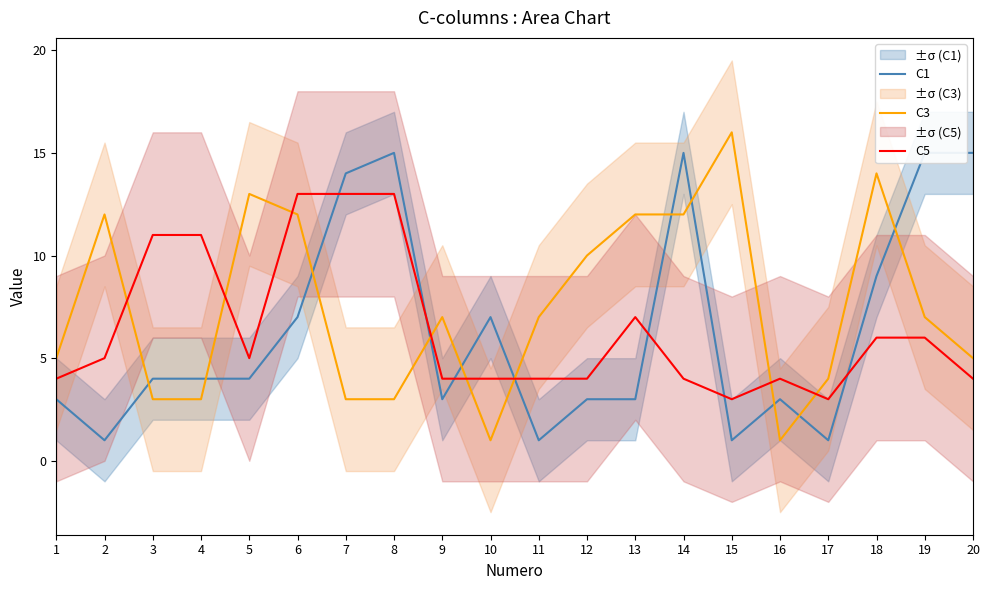

What is the total value across all series at 2?

18